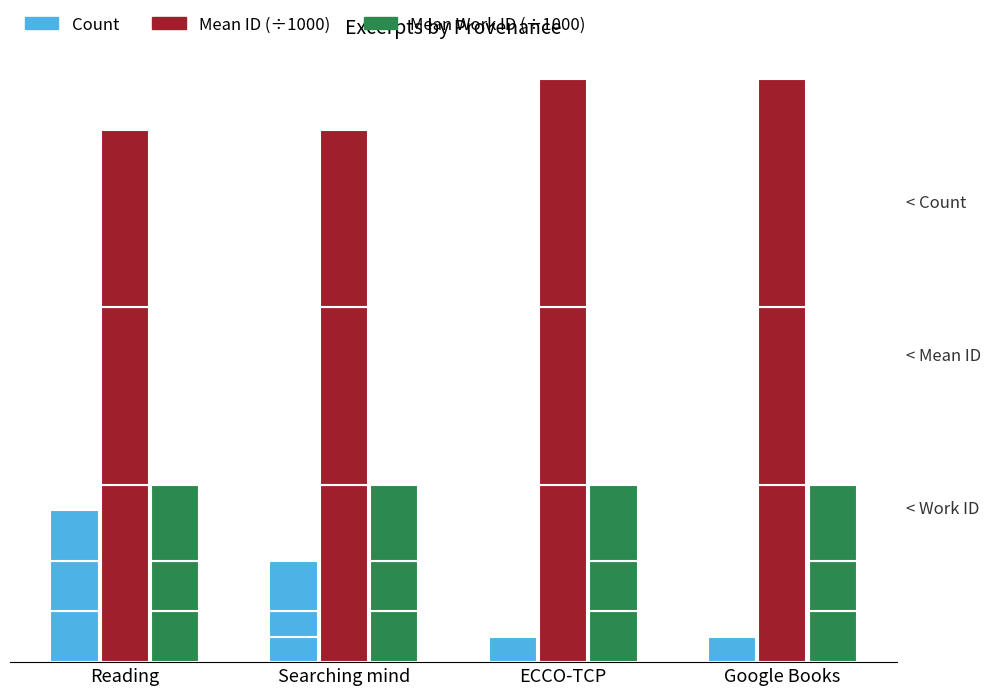

What is the highest value of the Mean Work ID (÷1000) series?

2